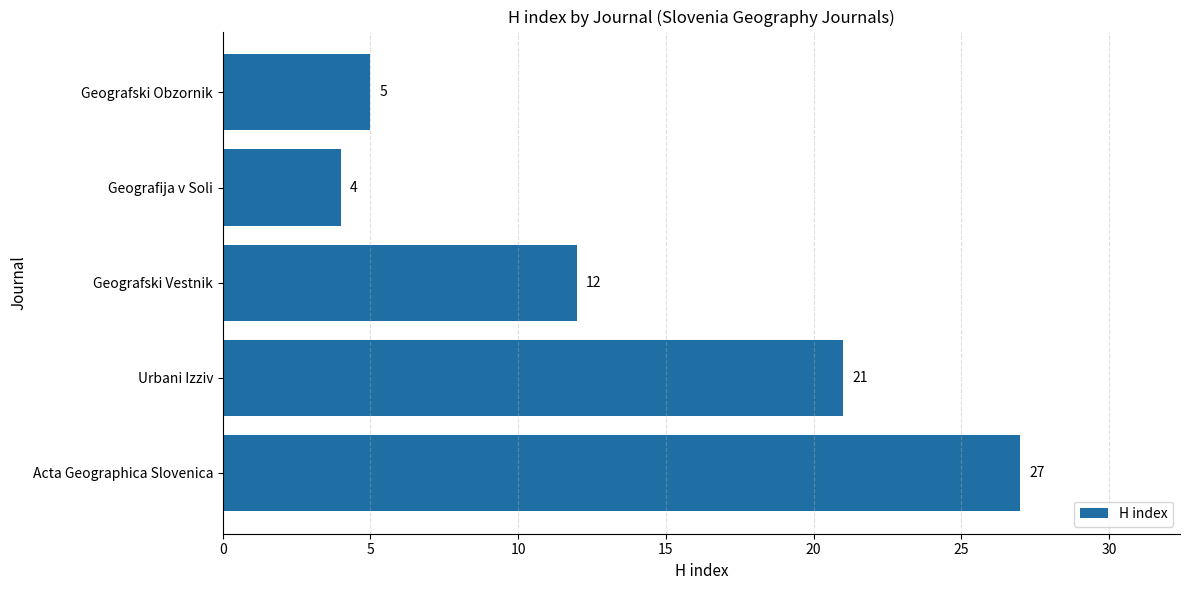

What is the smallest value displayed?

4